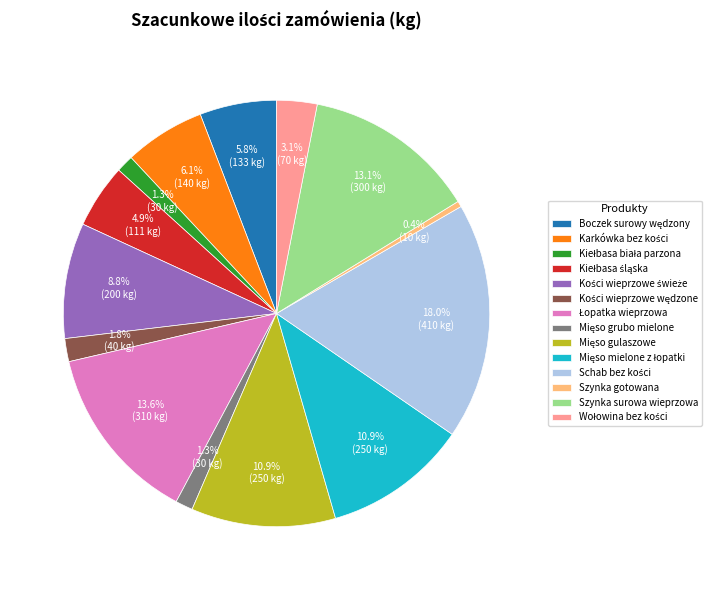

Is there a majority slice in this chart?

No